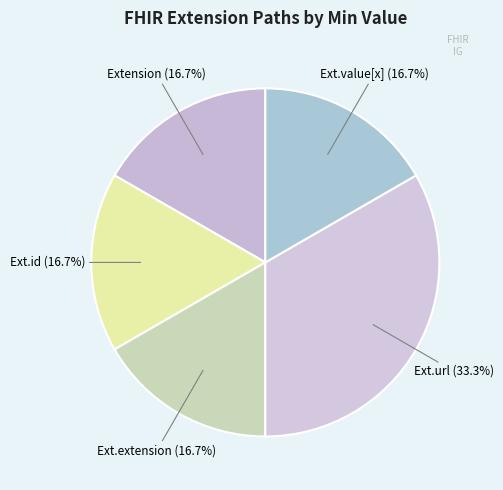

How many slices are in this pie chart?

5